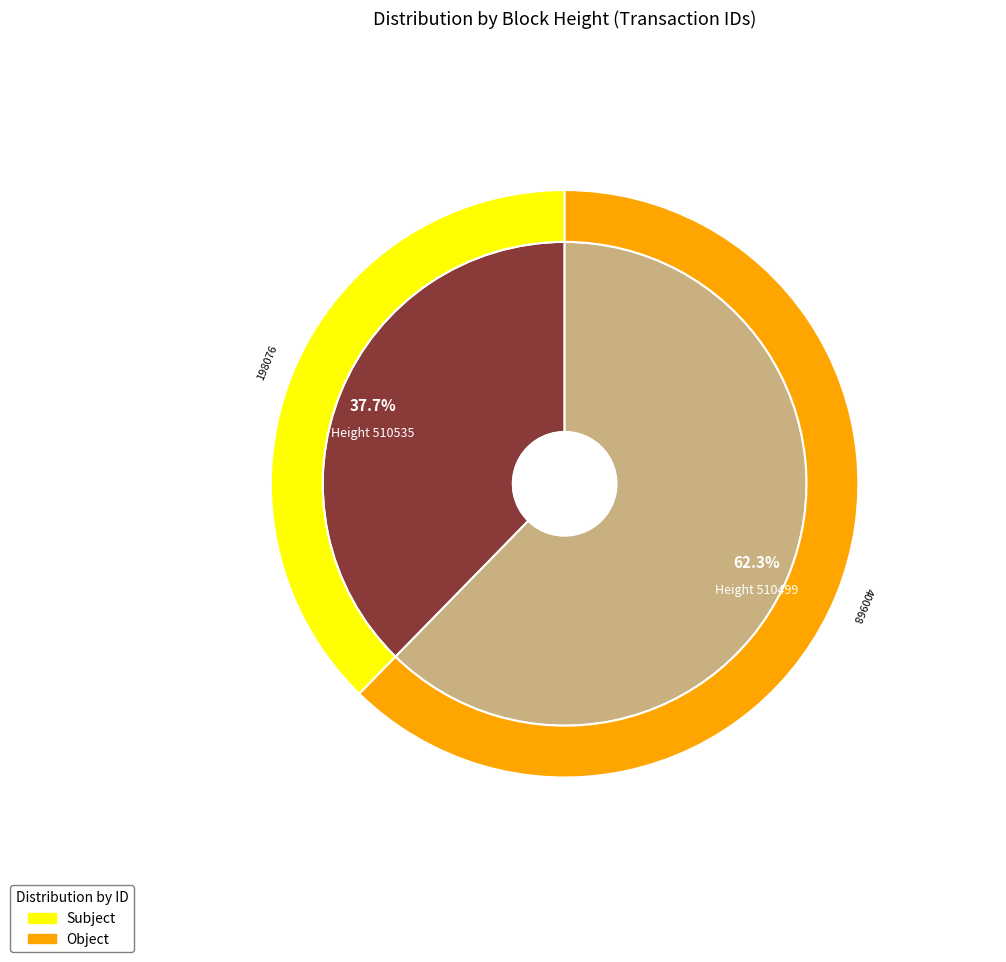

What is the ratio of the value at 510535 to the value at 510499?

0.6